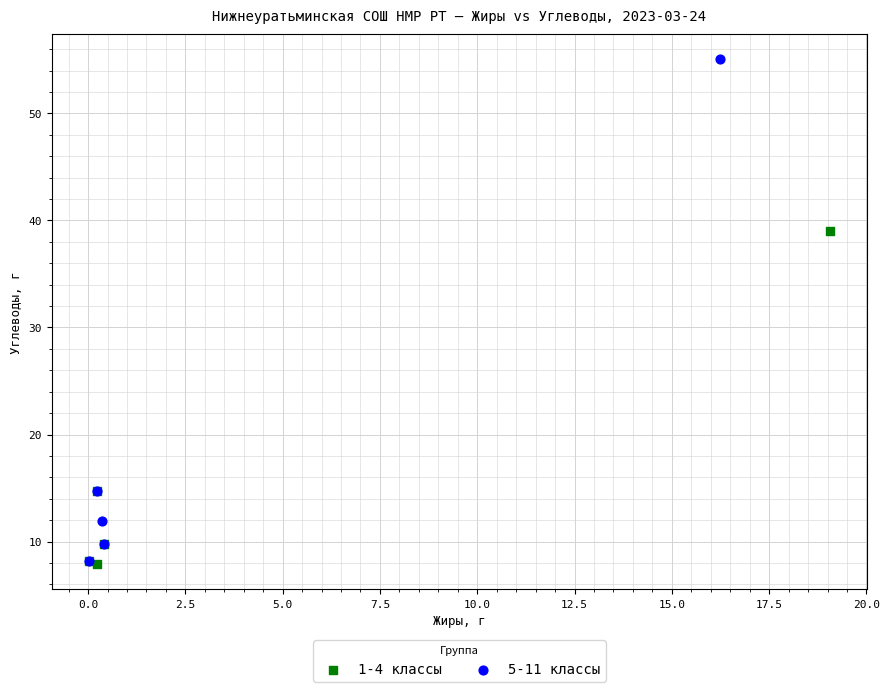

Which series reaches the maximum Y coordinate?

5-11 классы